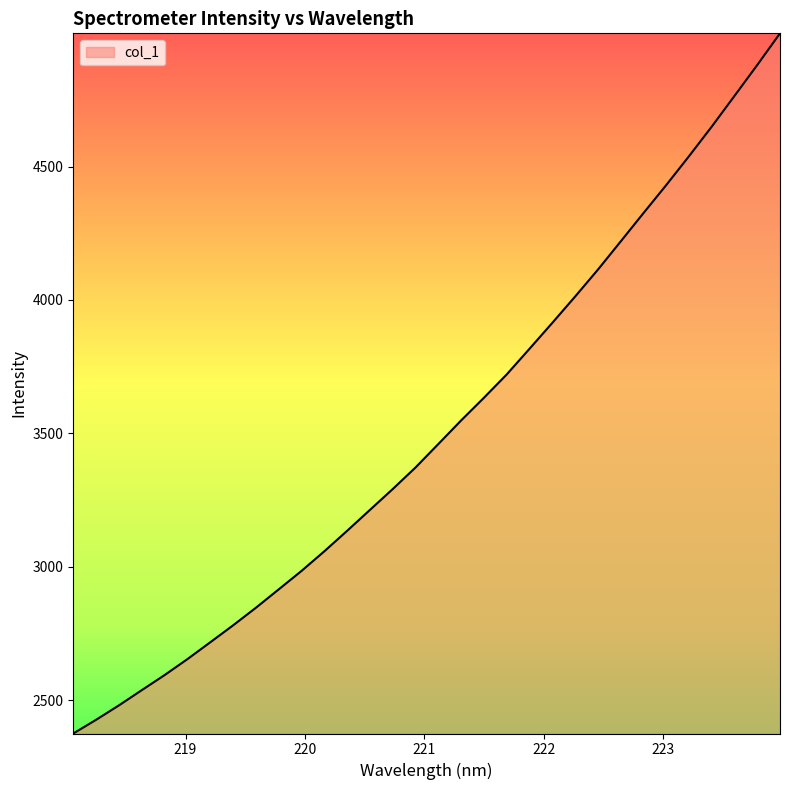

Does the chart have visible grid lines?

No